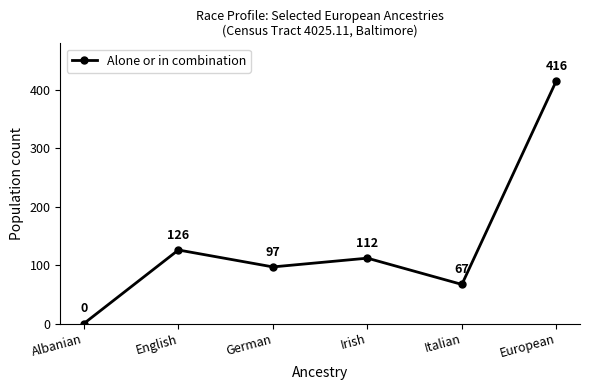

What is the change in value from Albanian to European?

+416